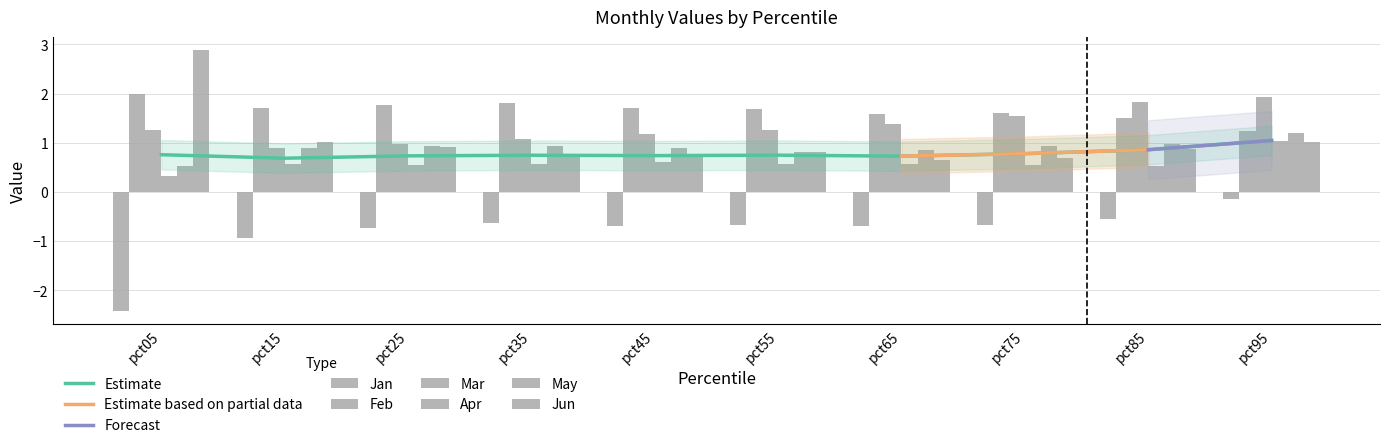

Which category has the highest value in the Jan series?

pct95